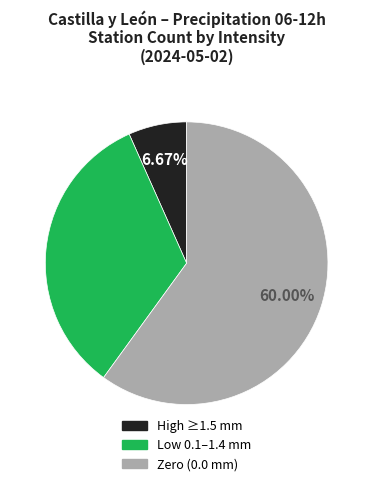

Is there a majority slice in this chart?

Yes